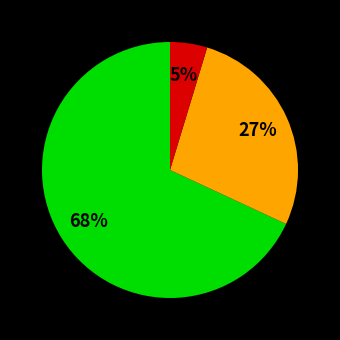

To the nearest percent, what is the difference between the largest and smallest slice percentages?

63%